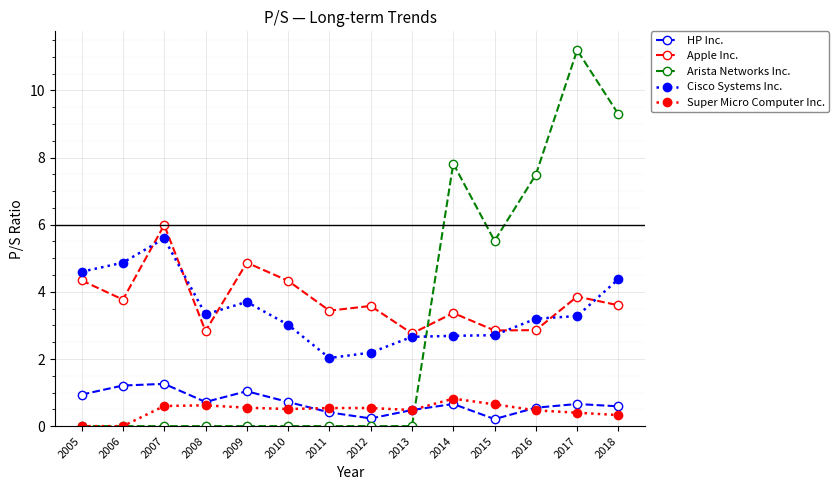

After their last crossing, which series has the higher values: HP Inc. or Arista Networks Inc.?

Arista Networks Inc.